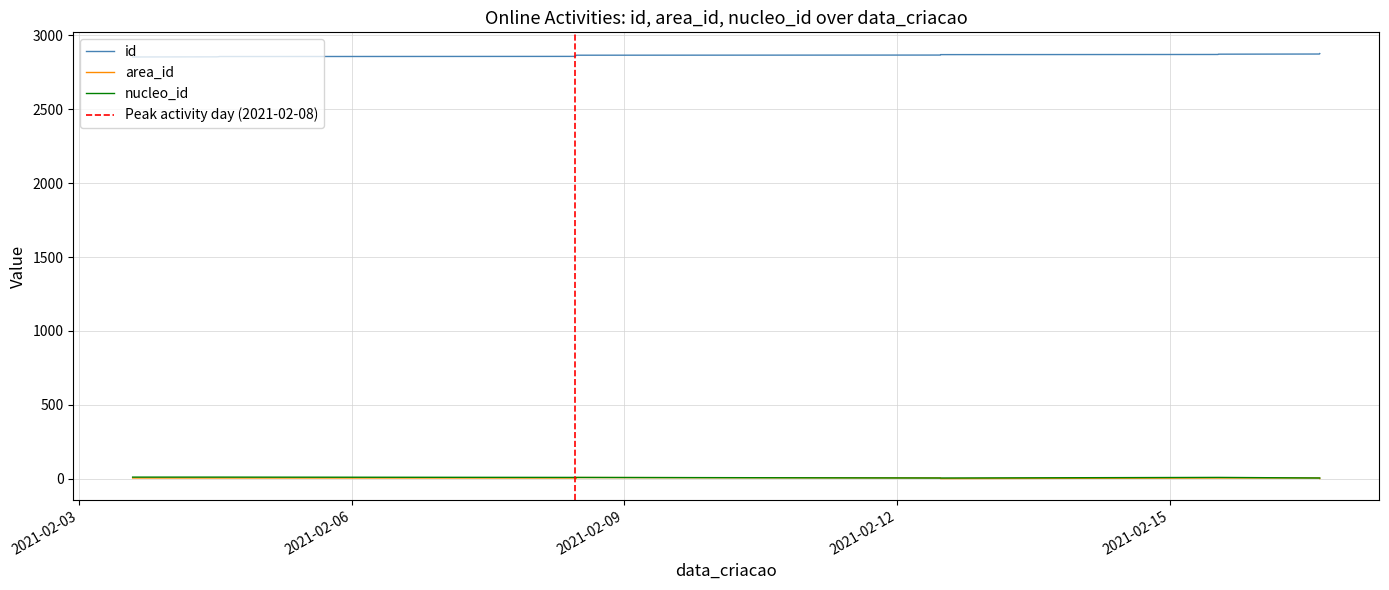

True or false: id has more than 1 interior local peaks.

False